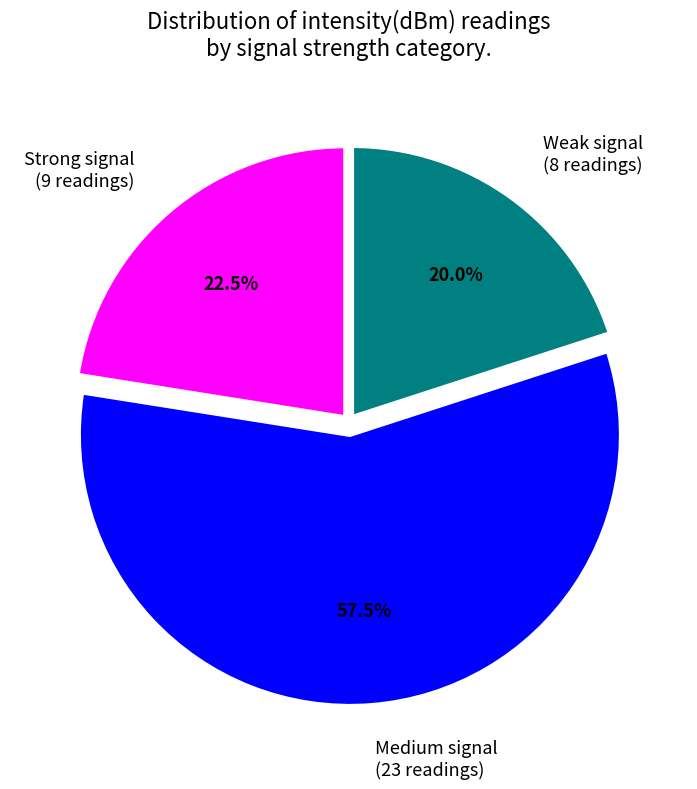

What is the smallest slice in the pie chart?

Weak signal (8 readings)